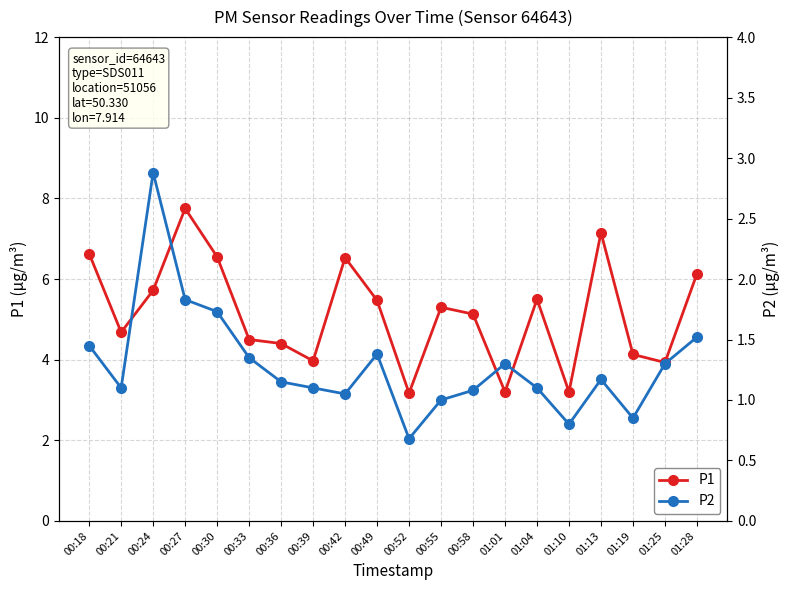

True or false: P1 has more than 2 points higher than both neighbors.

True